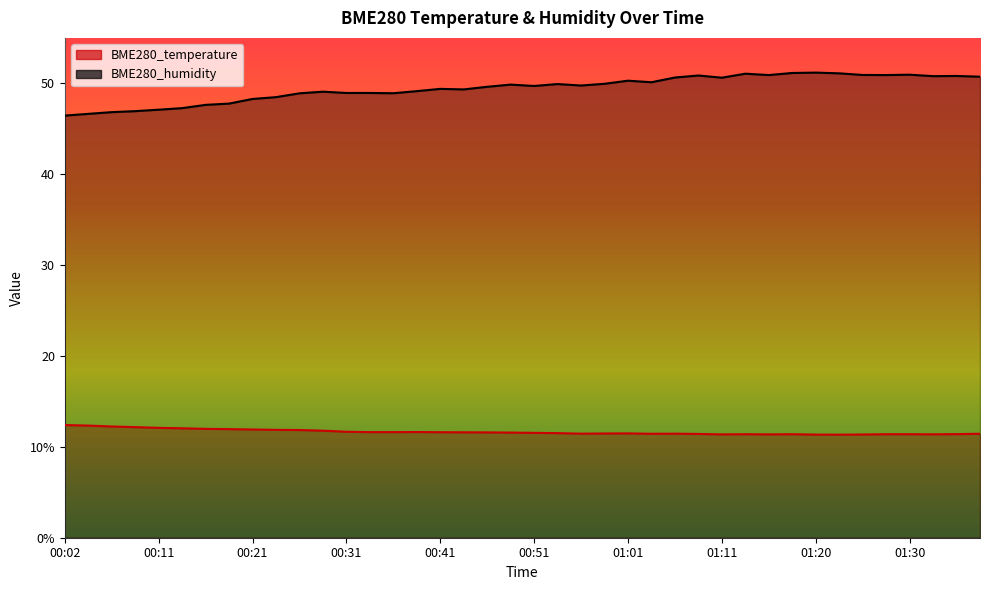

How many series are shown in this chart?

2